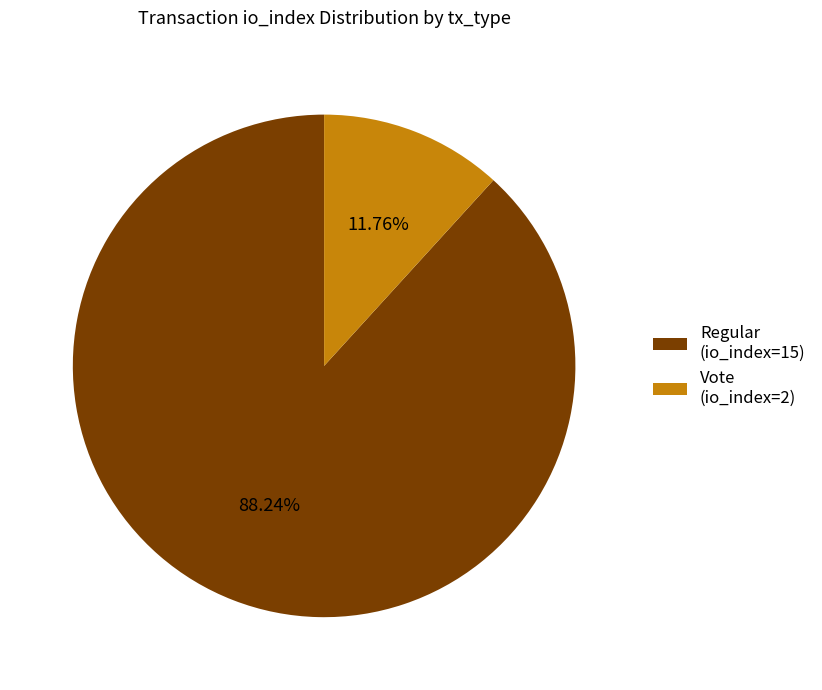

True or false: Regular (io_index=15) accounts for 88% of the total.

True